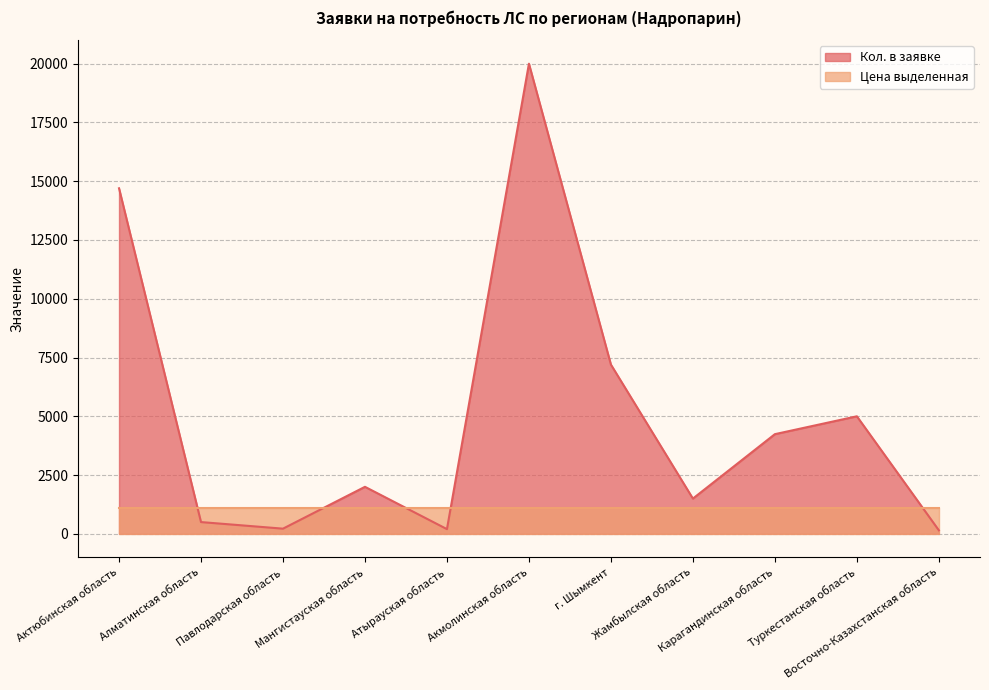

How many interior local peaks (higher than both neighbors) does the data have?

3